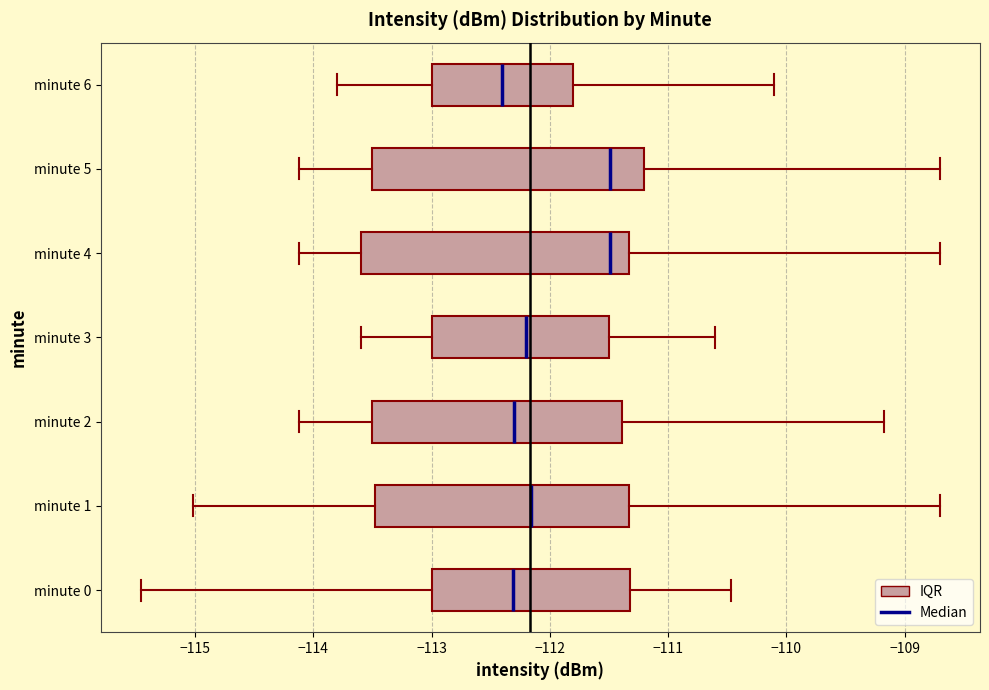

Where is the left edge of the box for minute 0 on the x-axis? The values are not printed on the chart, so give them approximately, as read against the axis.

-113.0